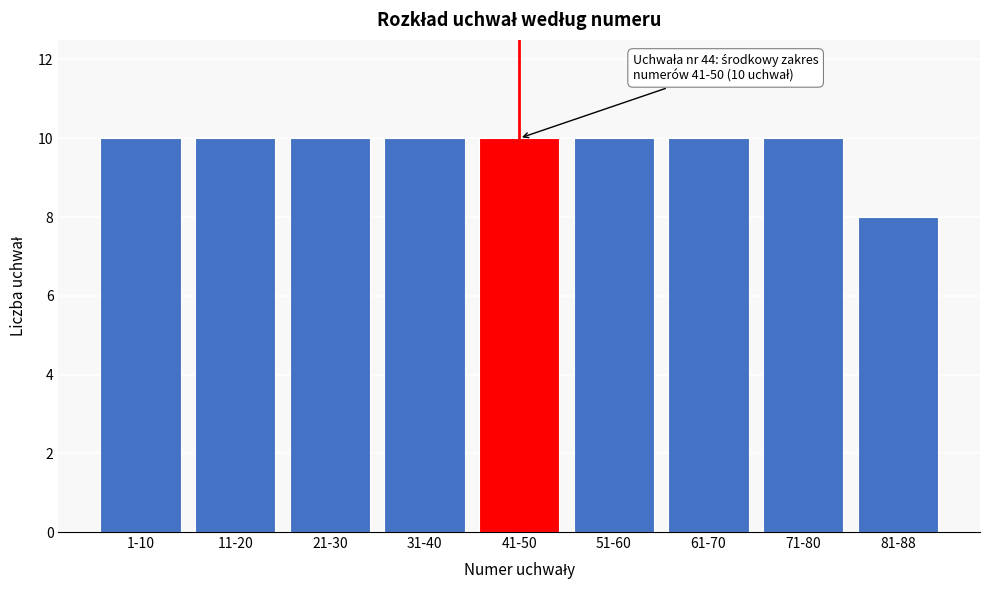

Reading right to left, extract all data points from this chart.

8	10	10	10	10	10	10	10	10